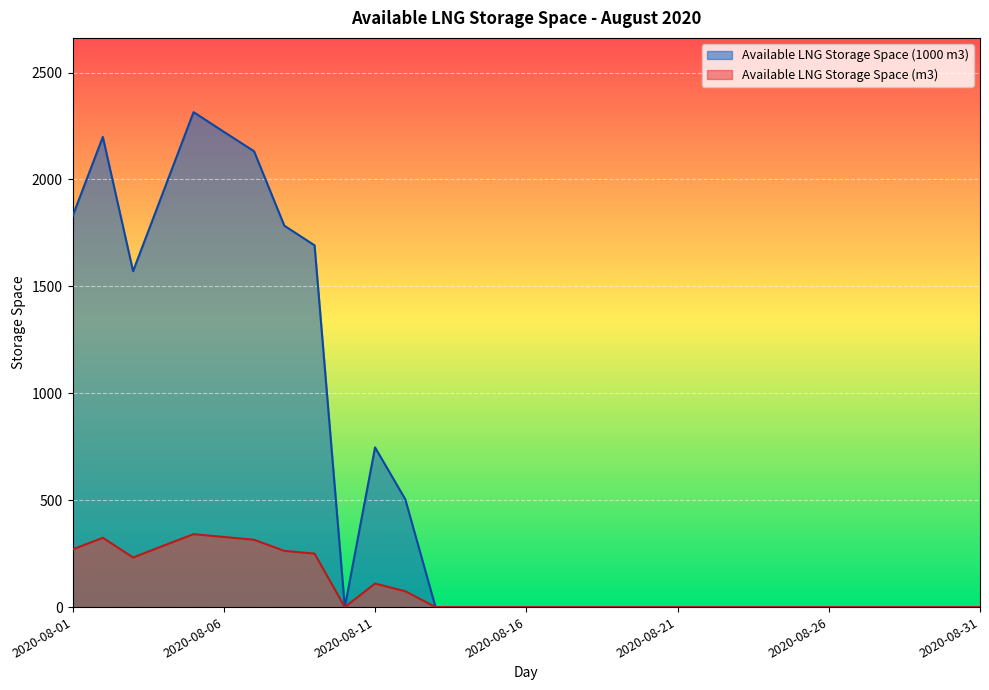

The Available LNG Storage Space (1000 m3) series shows 0 at 2020-08-31. True or false?

True